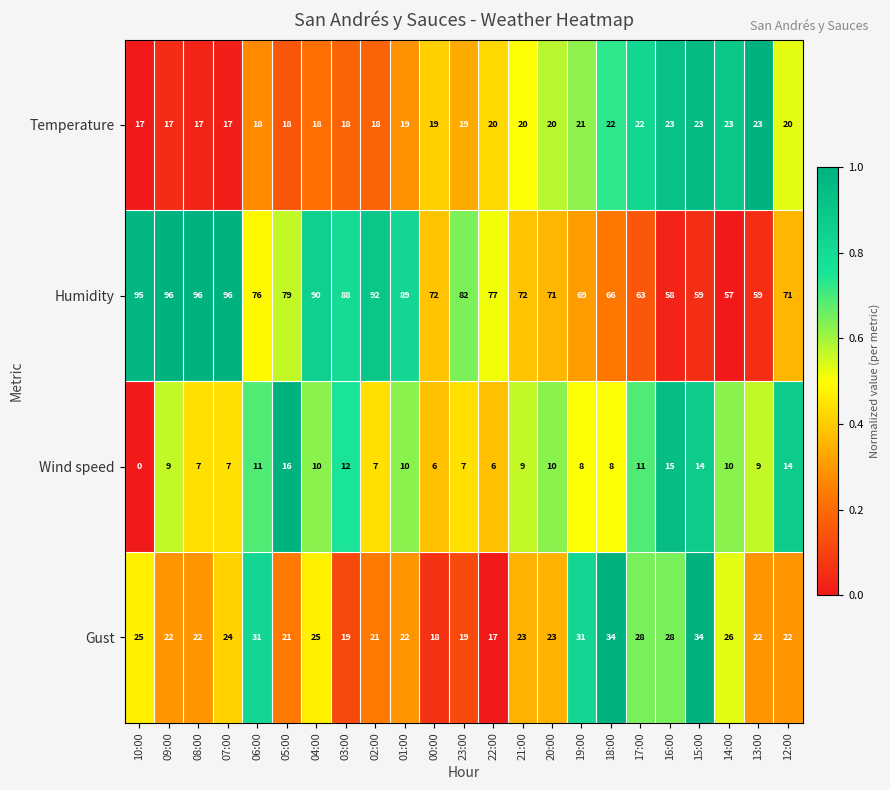

True or false: Gust has a value of 21 at 02:00.

True